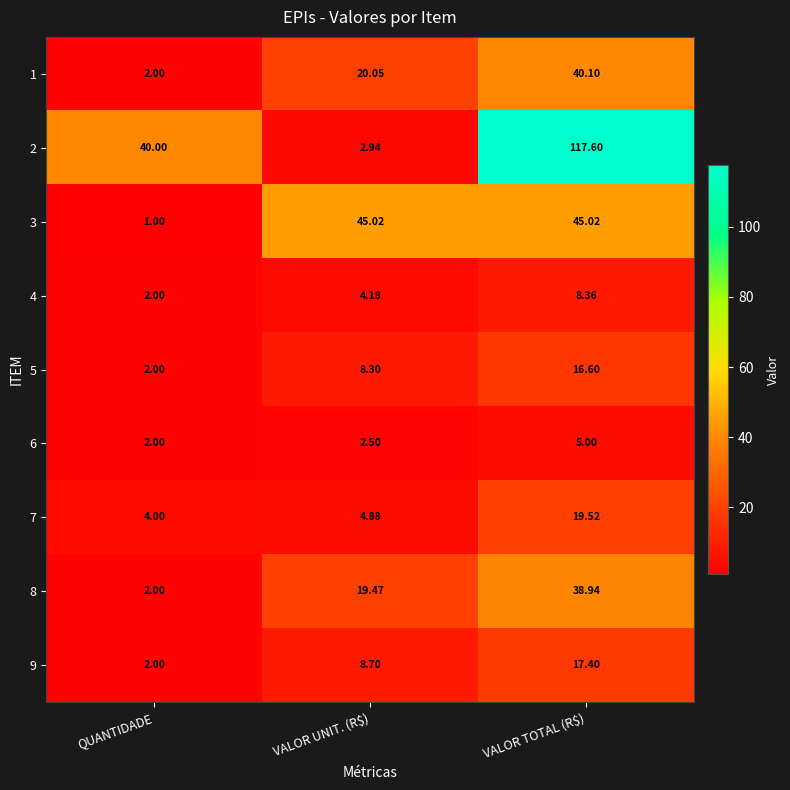

At which category is the sum across all series the highest?

VALOR TOTAL (R$)